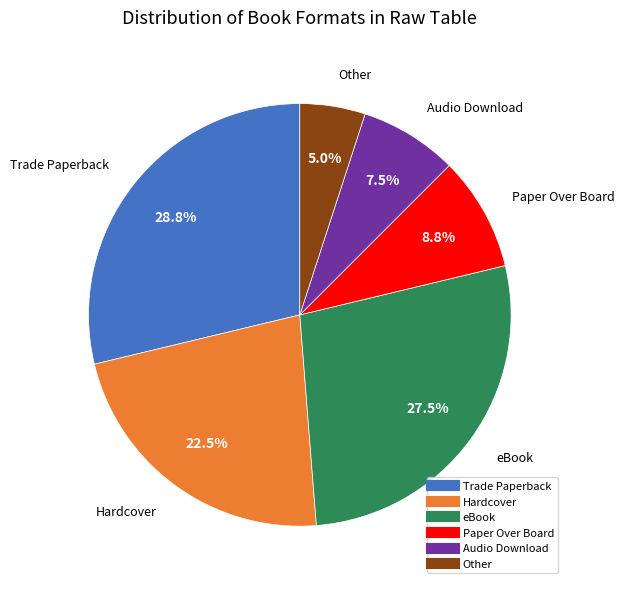

Rank the categories by value from lowest to highest.

Other, Audio Download, Paper Over Board, Hardcover, eBook, Trade Paperback